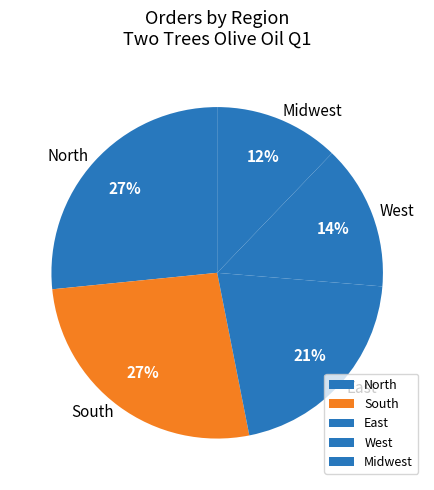

Which category has the smallest portion of the pie?

Midwest